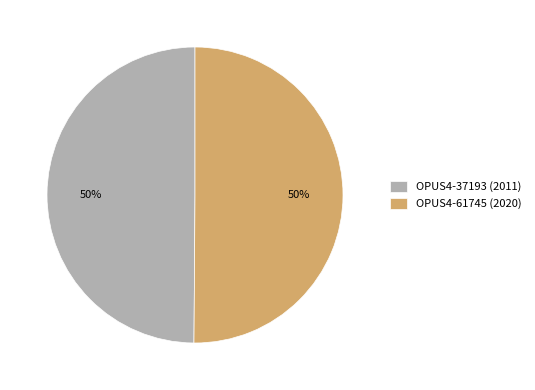

Combined, do OPUS4-61745 (2020) and OPUS4-37193 (2011) account for over 50%?

Yes